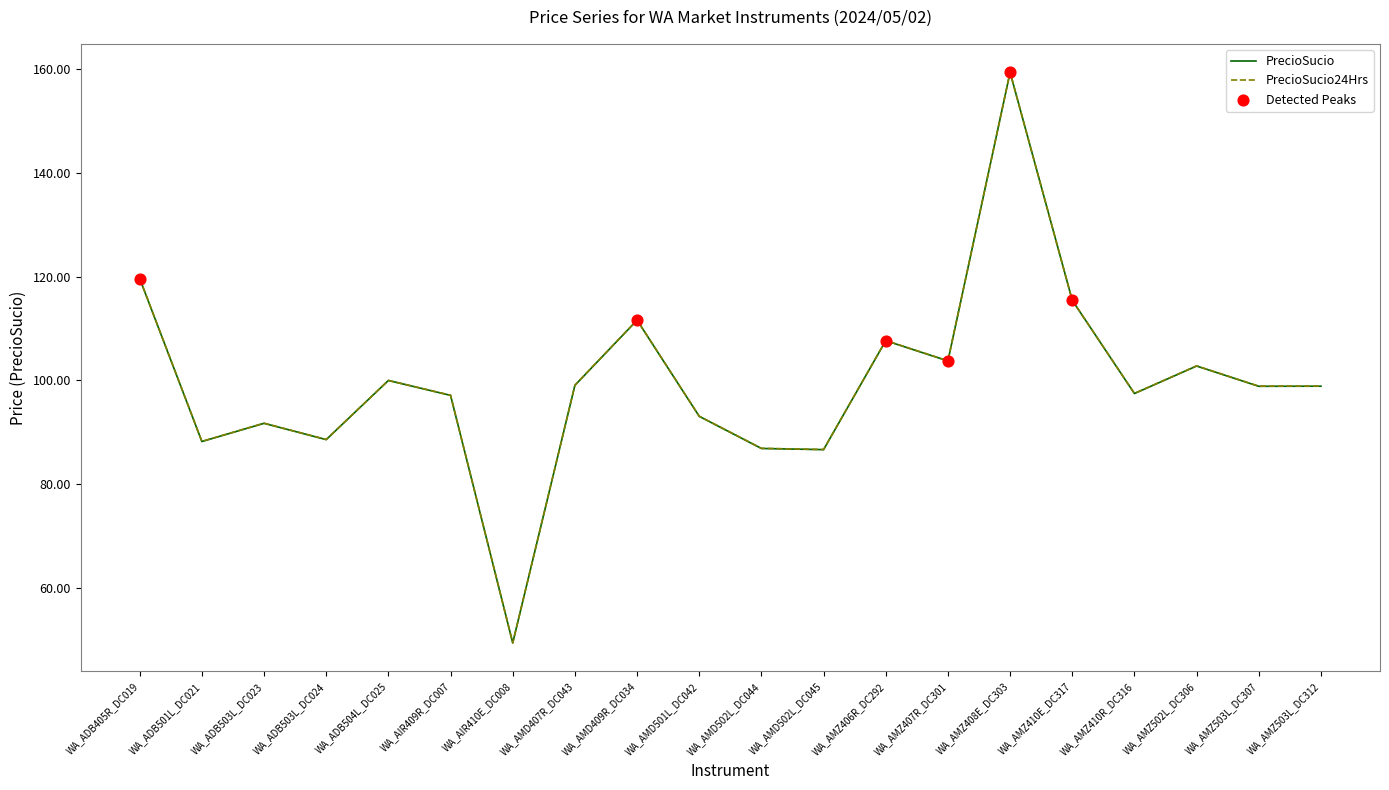

Between WA_AMD502L_DC044 and WA_AMZ503L_DC307, which series saw the biggest shift?

PrecioSucio